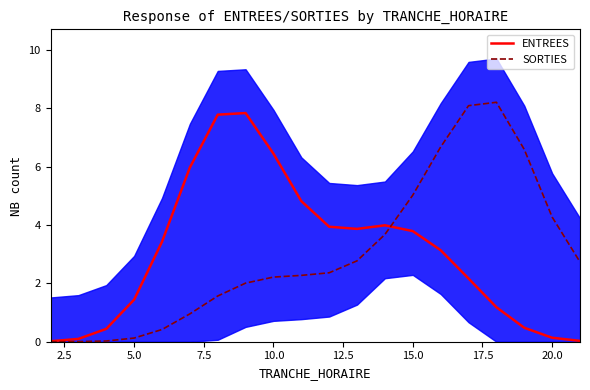

The value of ENTREES at 10.0 is 8.4. True or false?

False